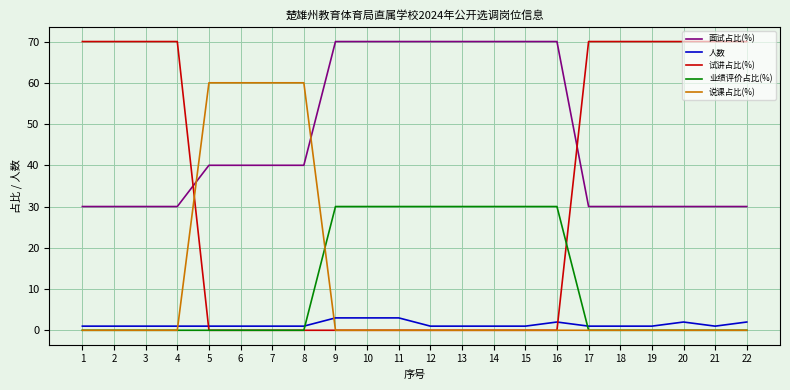

The 说课占比(%) series shows -37 at 12. True or false?

False